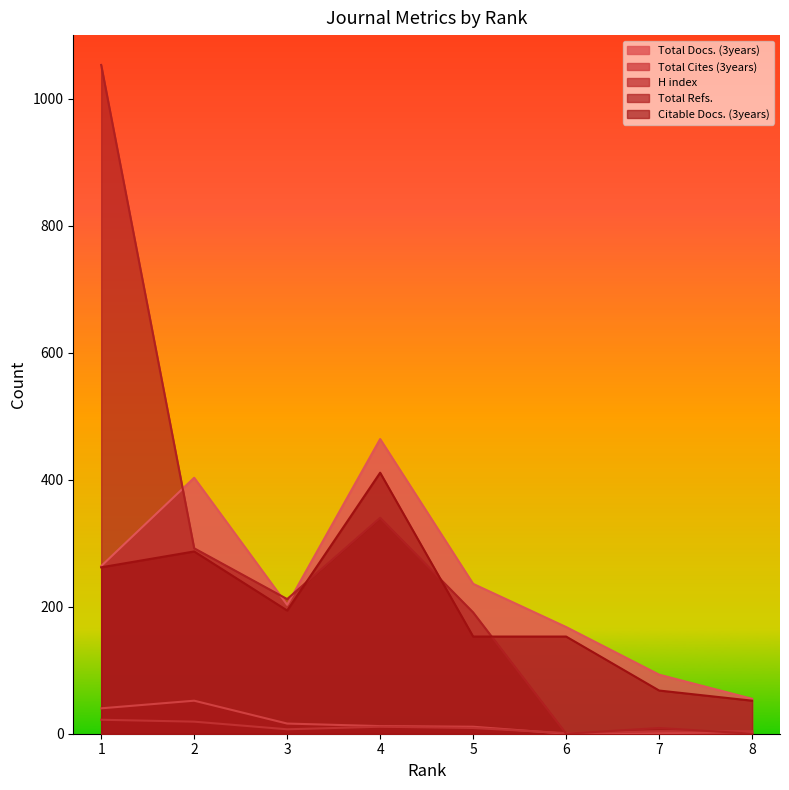

Which category has the lowest value across all series?

6